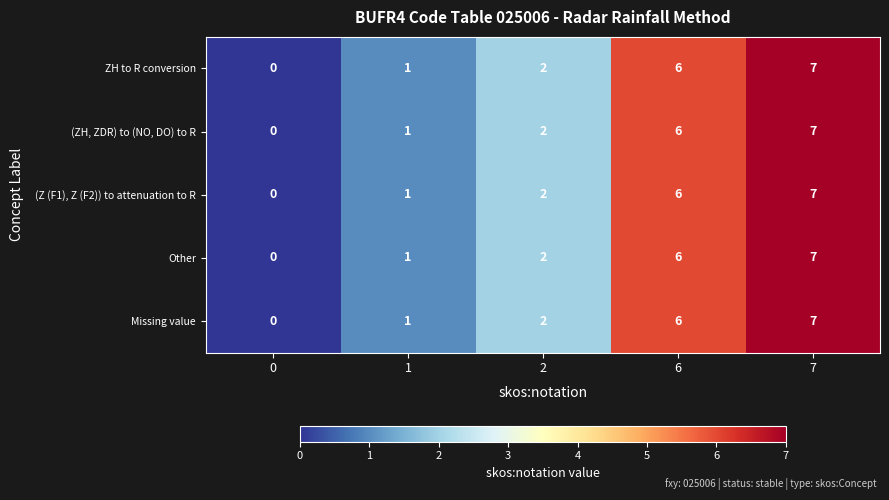

What is the sum of the Missing value values at 7 and 1?

8